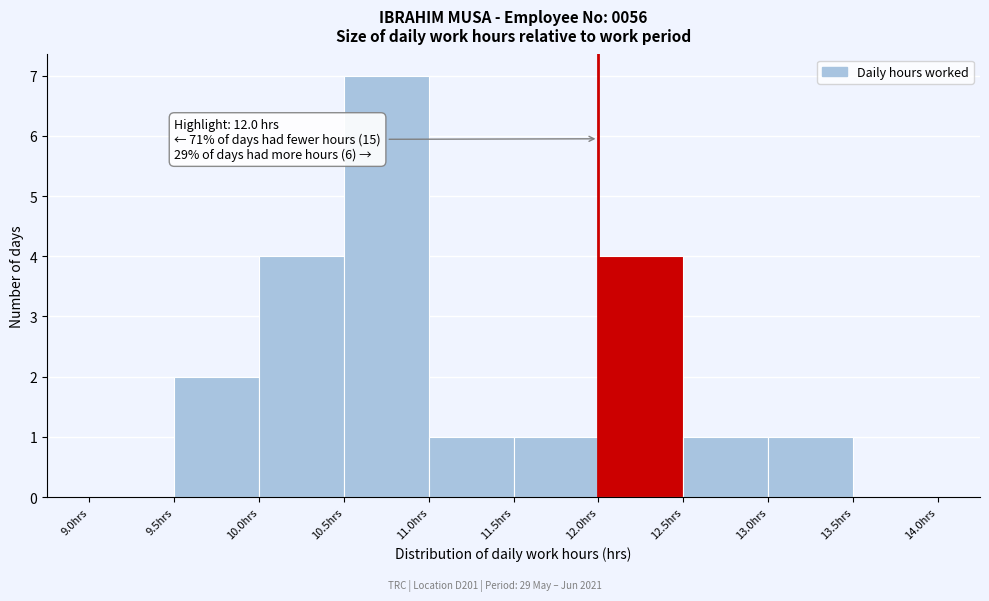

Which range on the x-axis has the tallest bar?

10.5 to 11.0